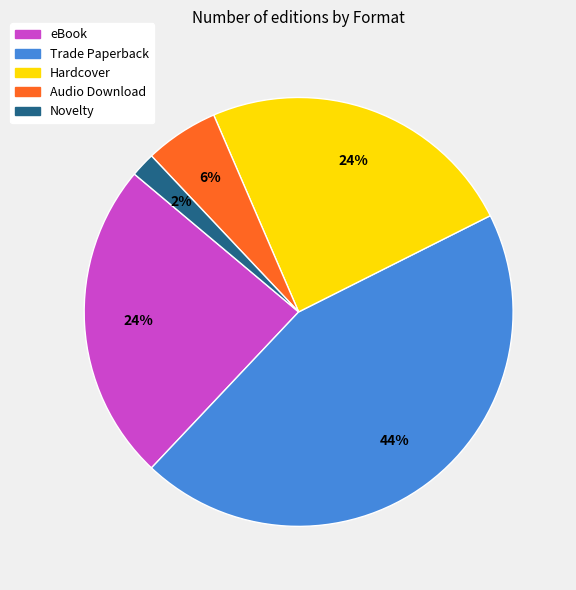

Count the number of slices in the pie.

5